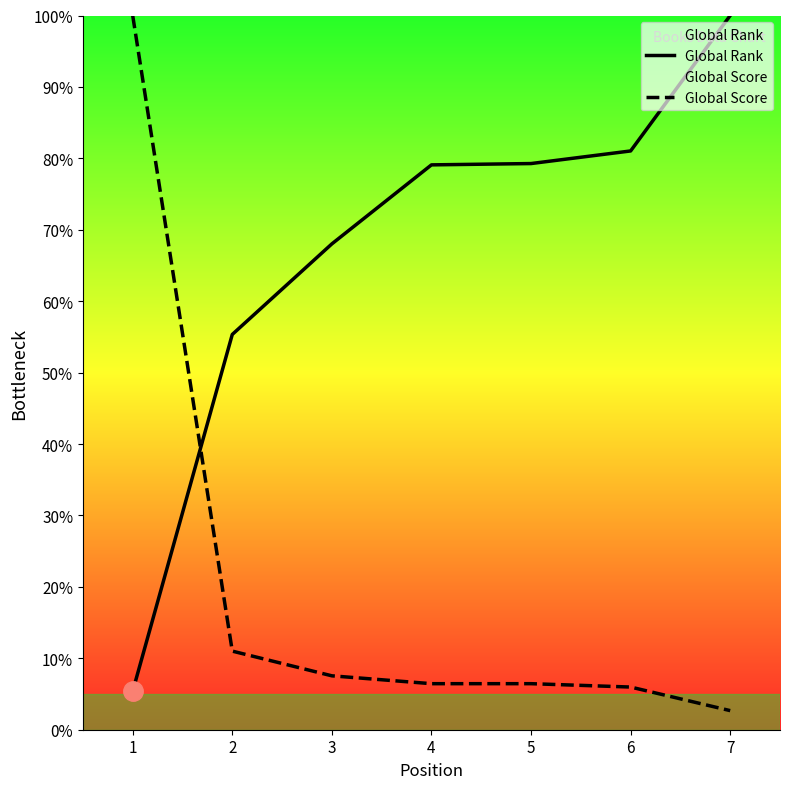

True or false: Global Rank has more than 2 points higher than both neighbors.

False